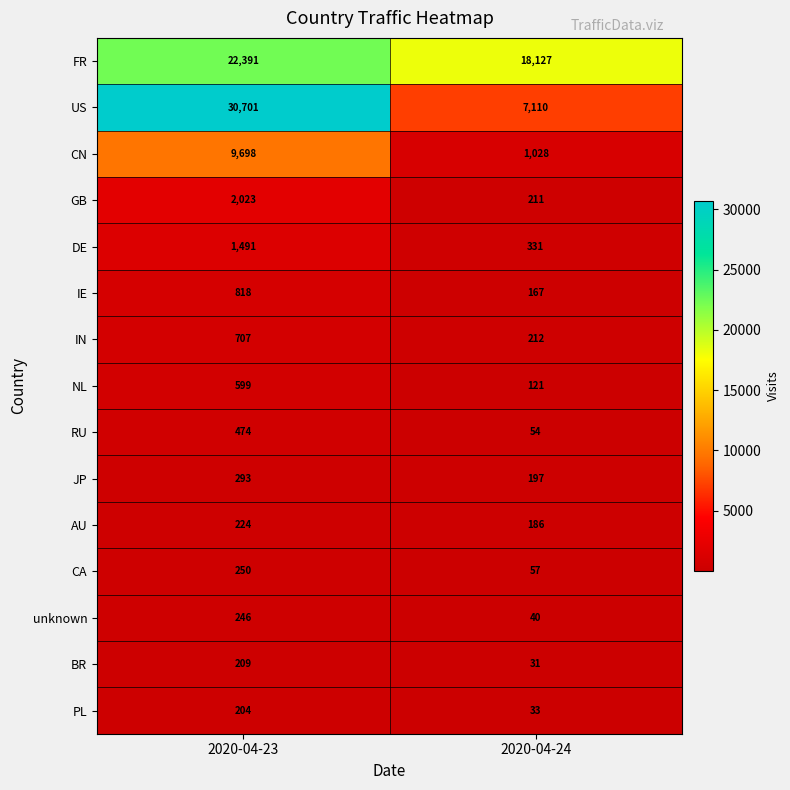

At which label does GB reach its peak?

2020-04-23